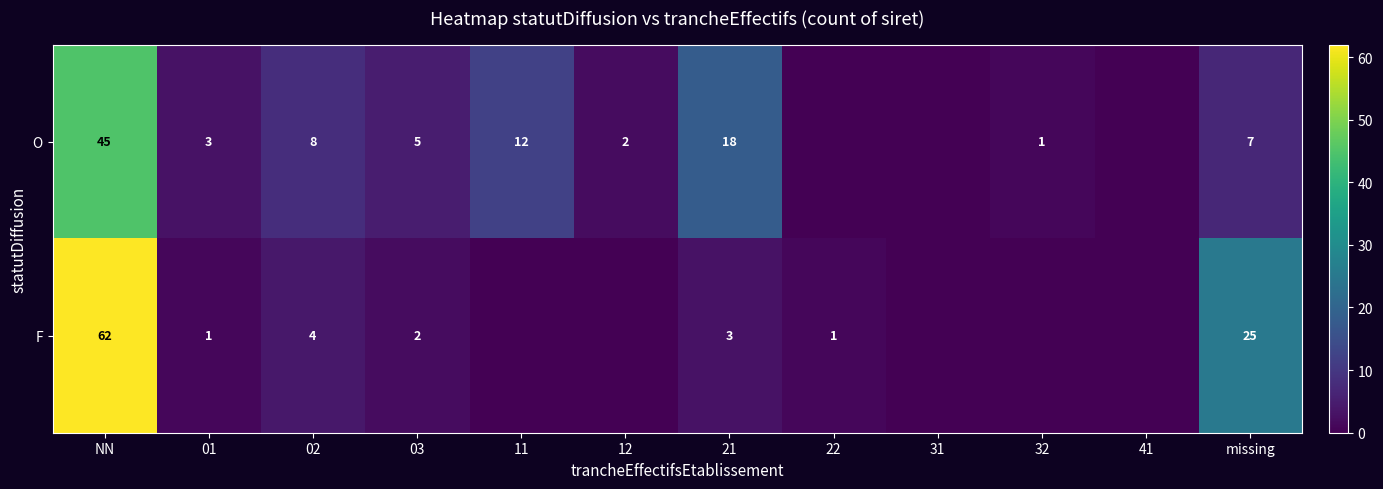

The F series shows -21 at 41. True or false?

False